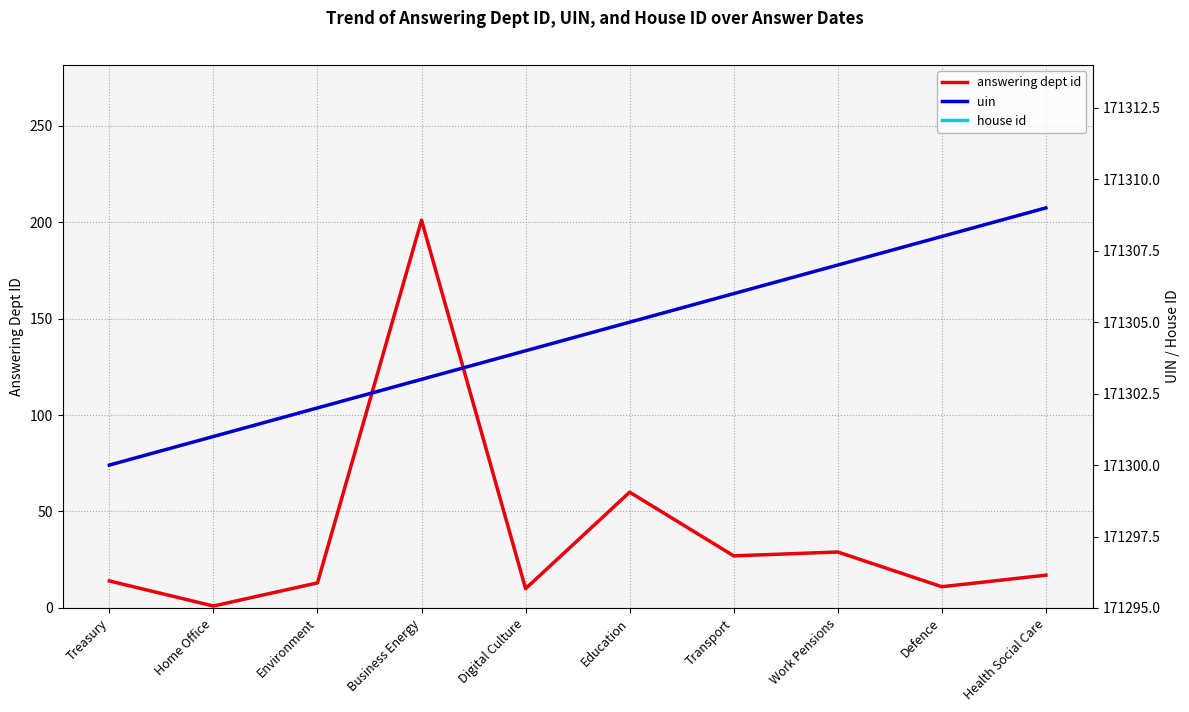

The value of answering dept id at Business Energy is 73. True or false?

False